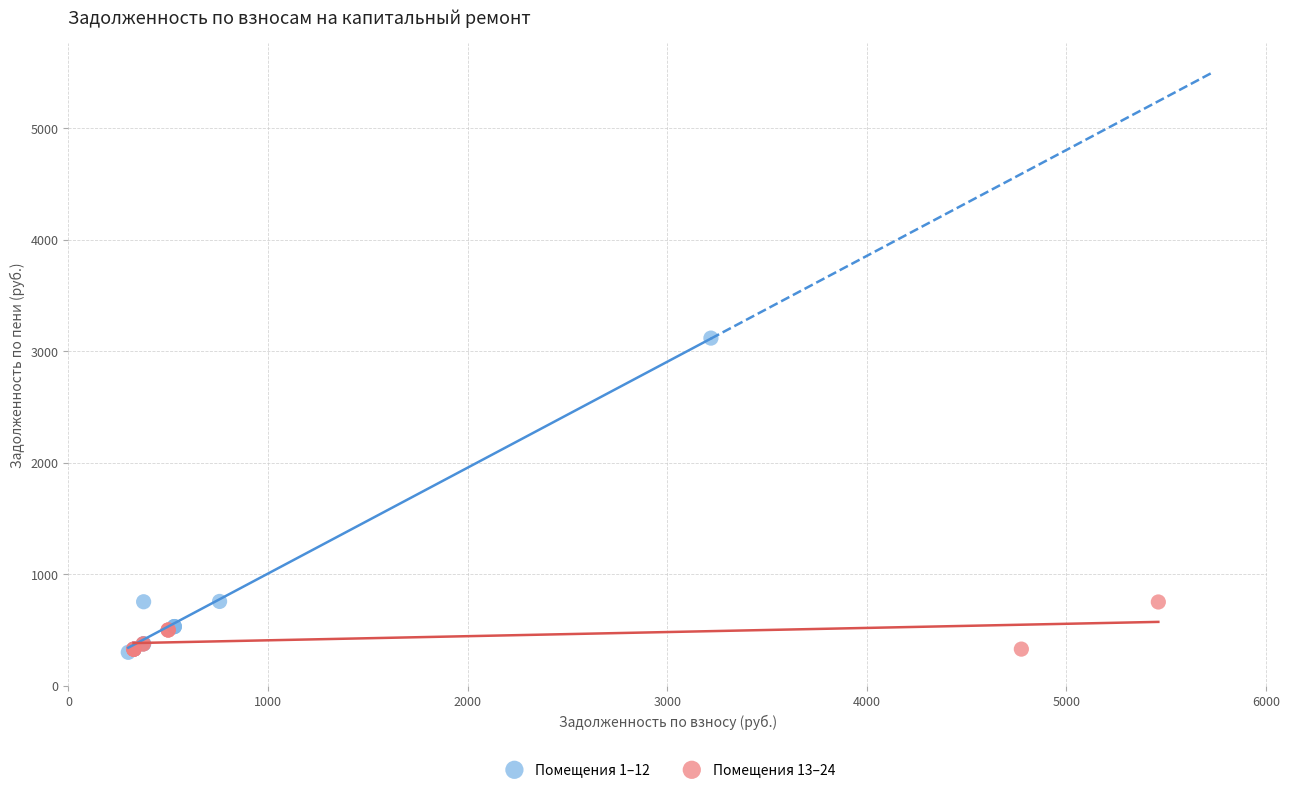

Which series has the largest Y range (max minus min)?

Помещения 1–12